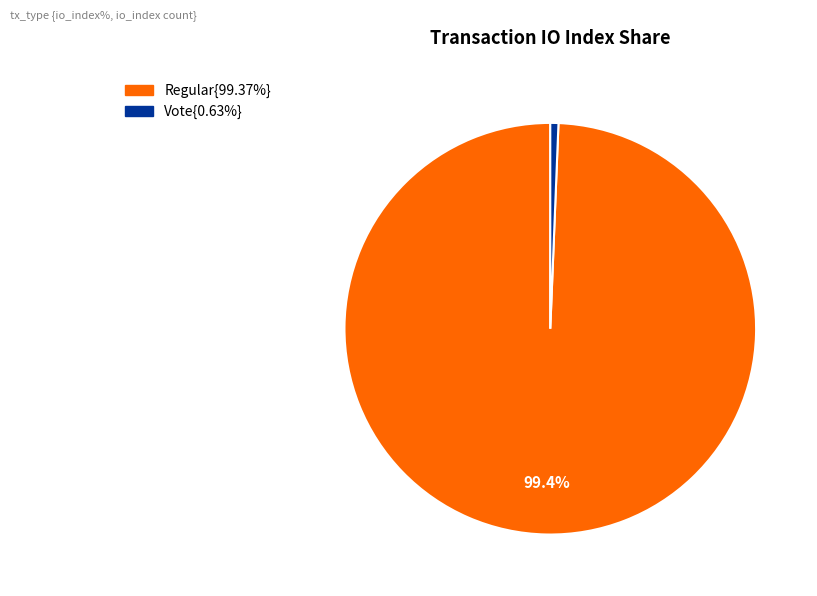

Is there a majority slice in this chart?

Yes